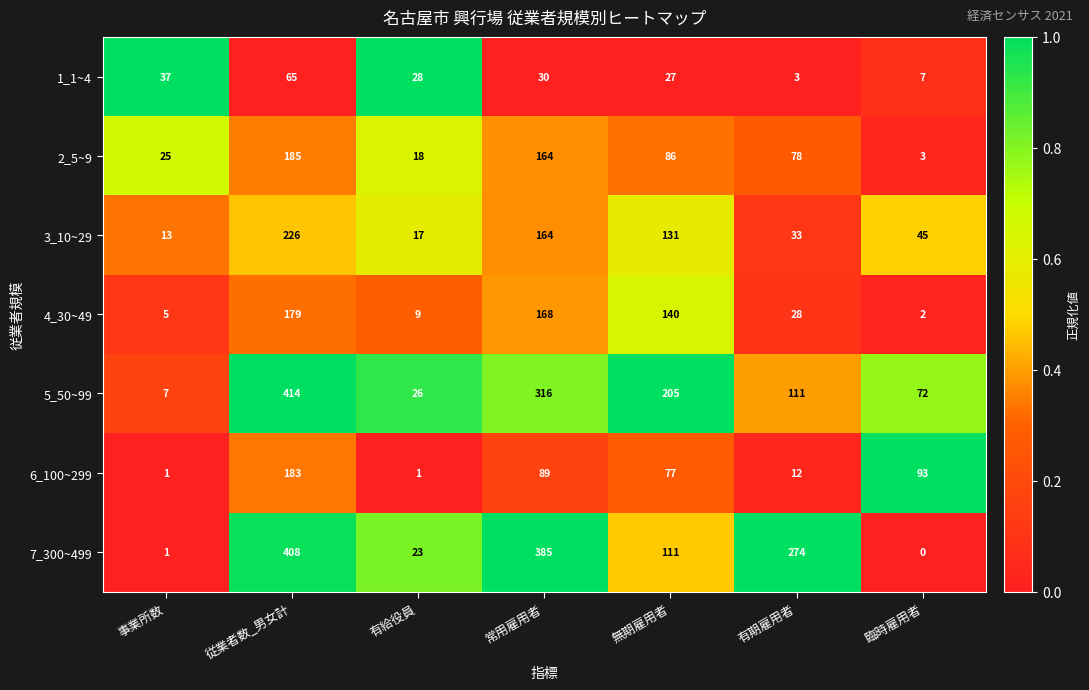

Which category has the lowest value in the 4_30~49 series?

臨時雇用者